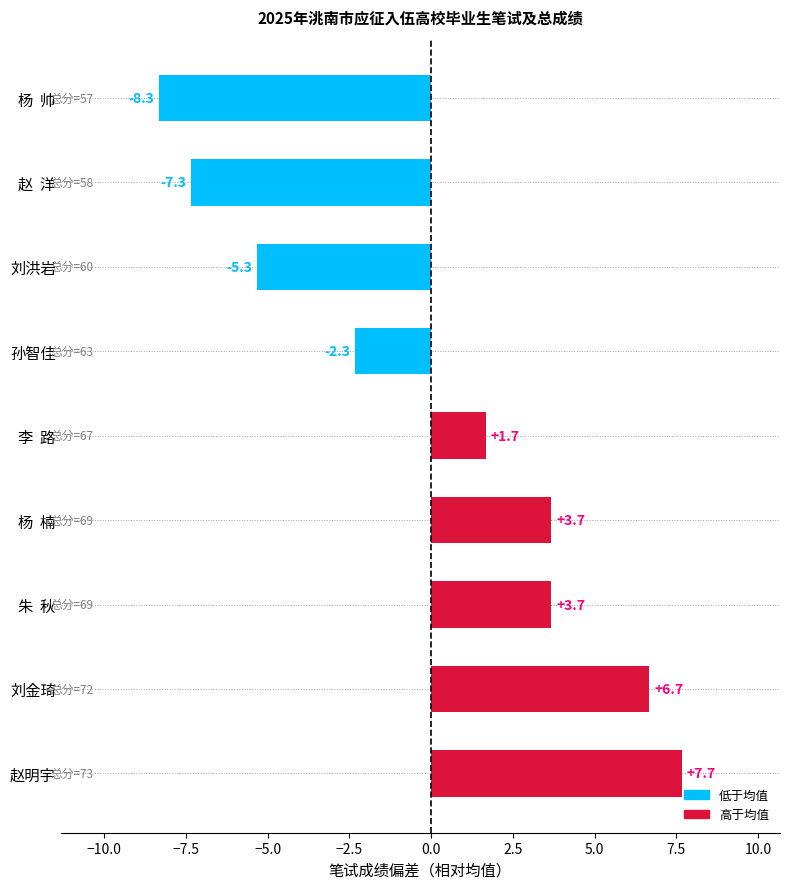

What is the greatest value displayed?

7.7